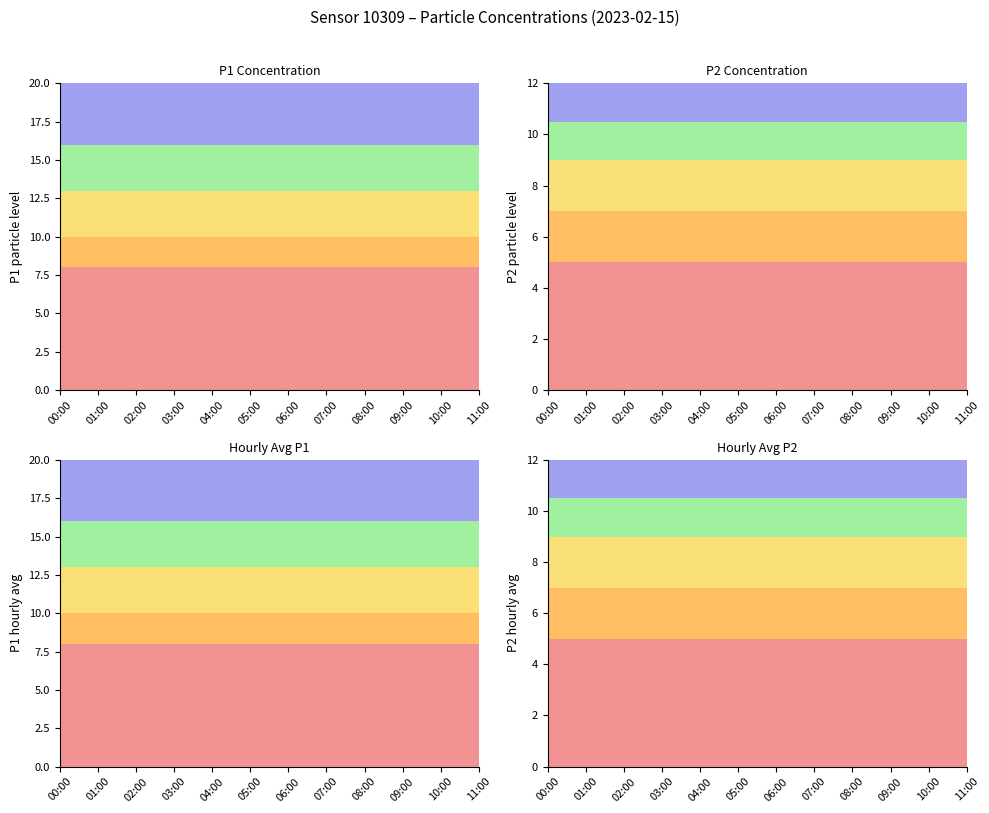

True or false: P2 and P1 cross at least once.

False